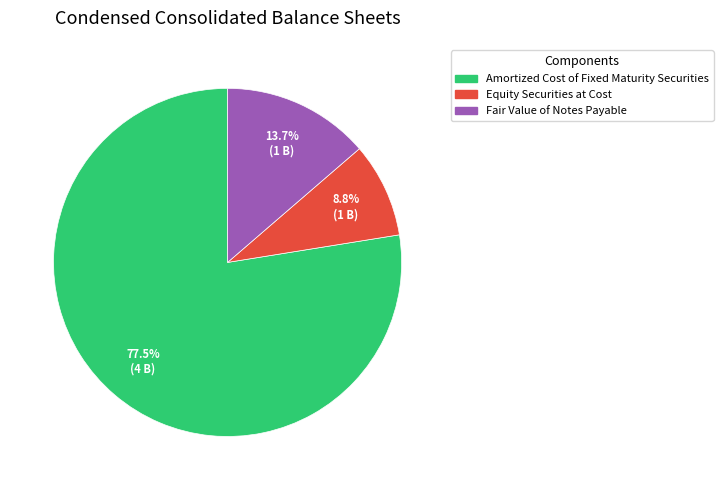

Rank the categories by value from lowest to highest.

Equity Securities at Cost, Fair Value of Notes Payable, Amortized Cost of Fixed Maturity Securities